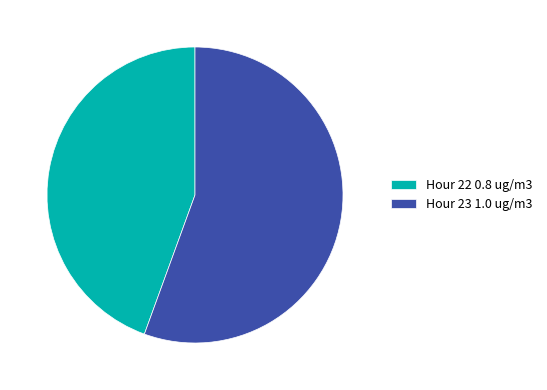

Combined, do Hour 22 0.8 ug/m3 and Hour 23 1.0 ug/m3 account for over 50%?

Yes